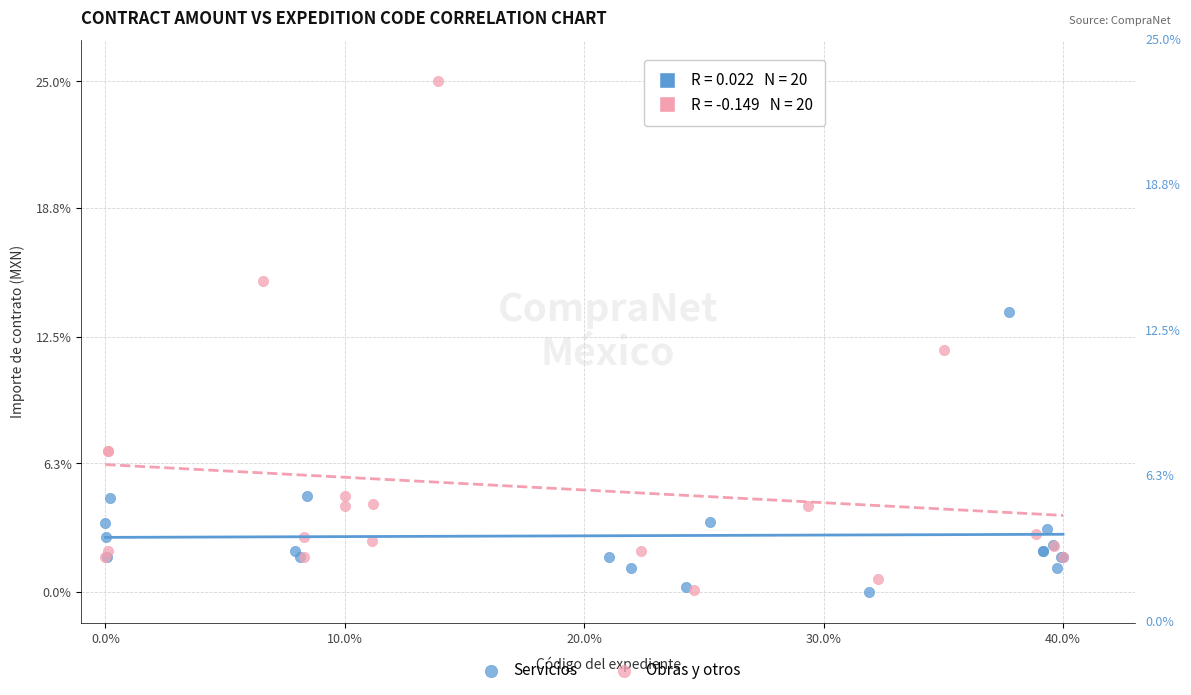

Which series has the largest Y range (max minus min)?

Obras y otros